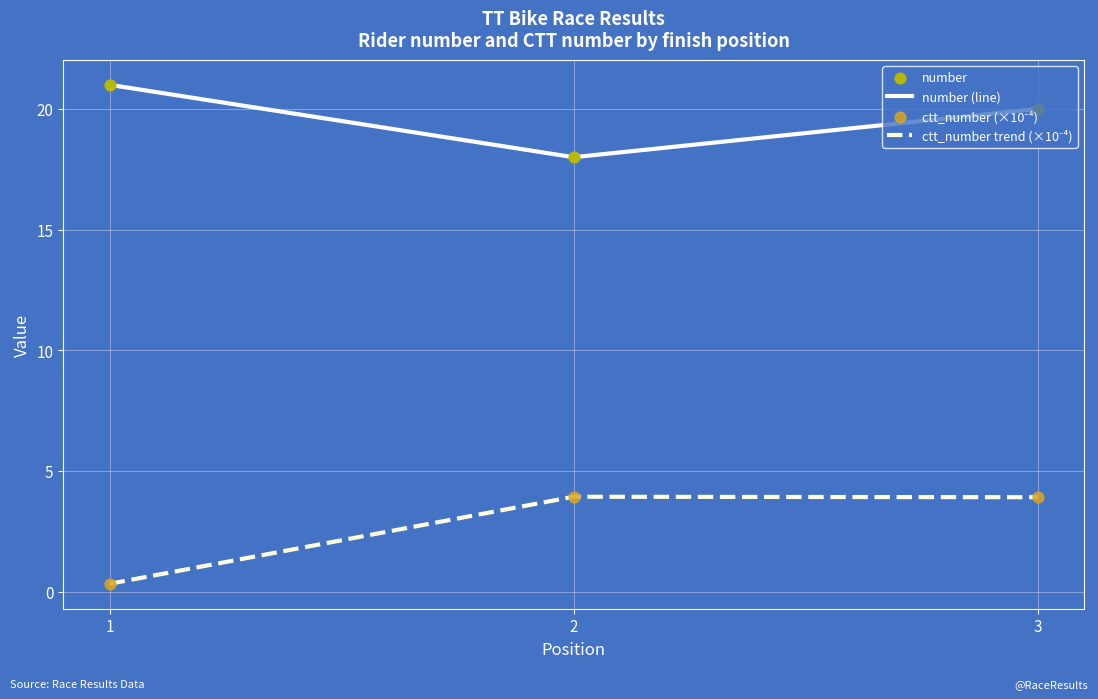

What is the spread (max minus min) of values at 3?

16.1